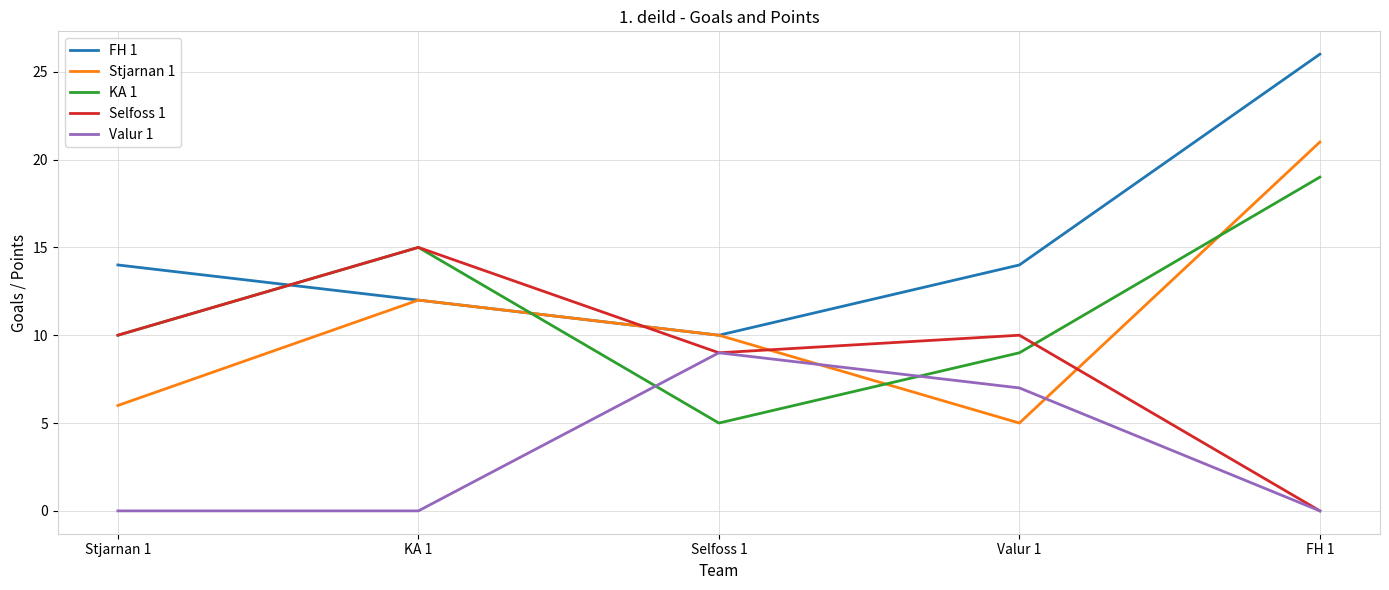

How many lines are shown in the chart?

5